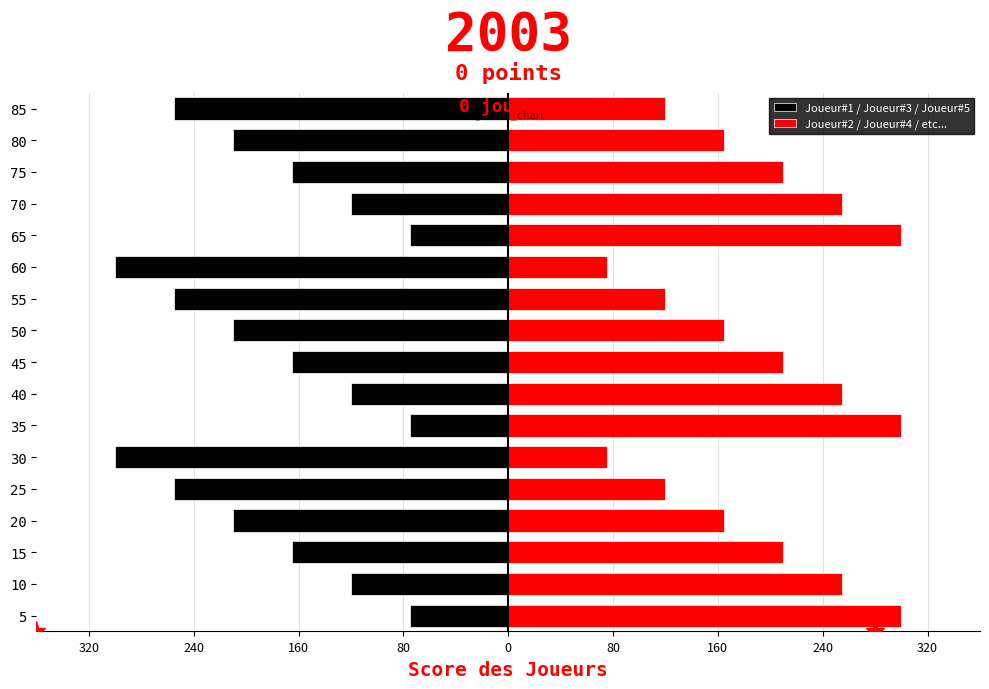

How many bars are there in total?

34